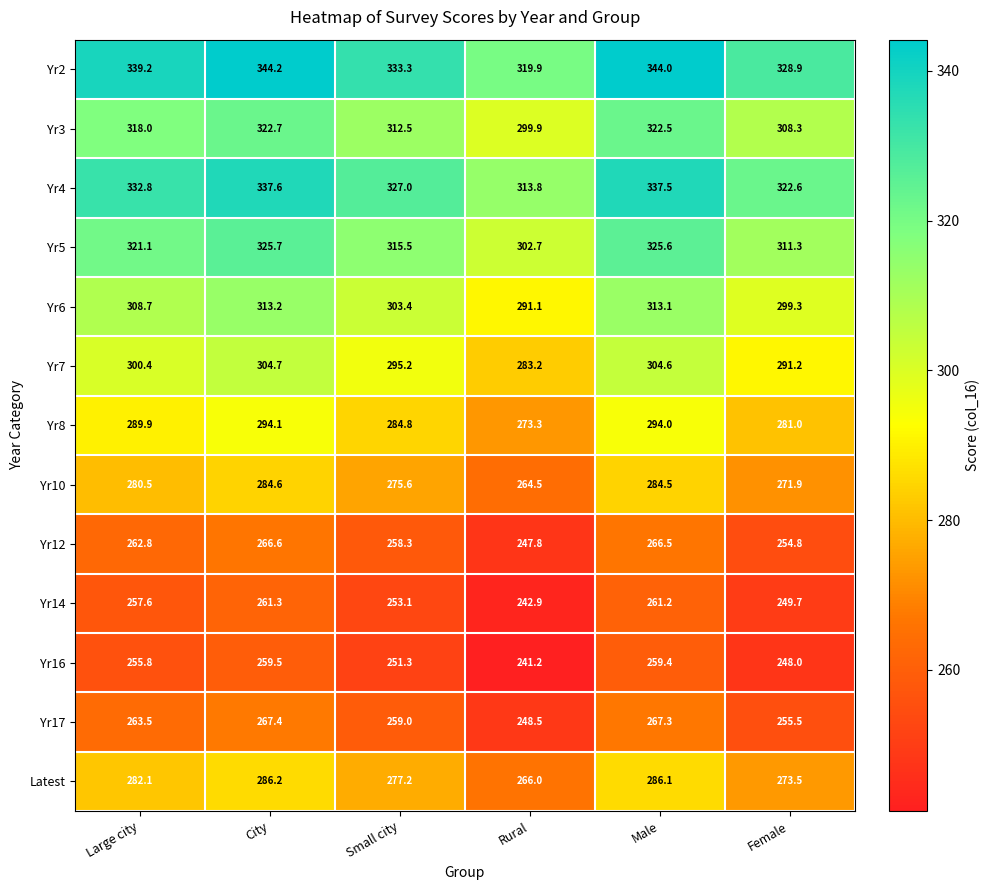

Is it true that Yr5 equals 477.4 at Female?

False